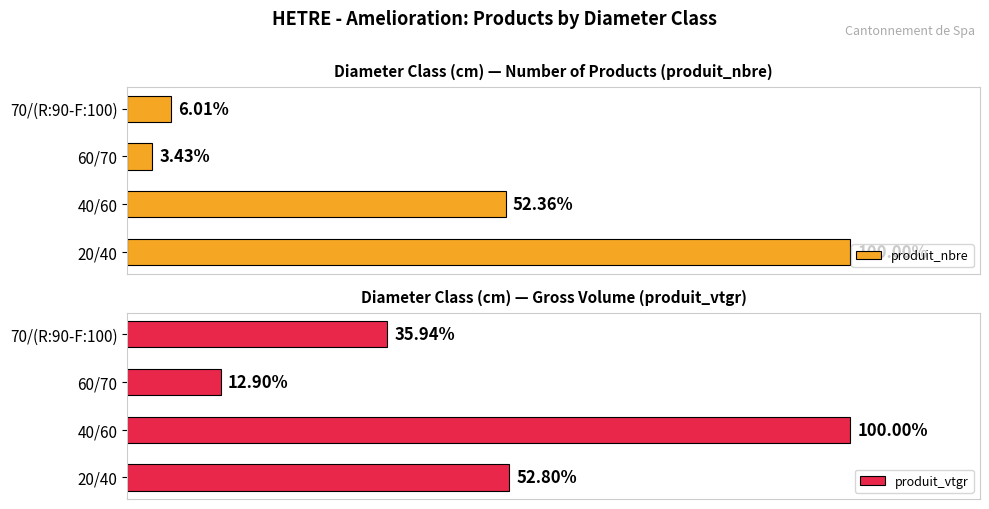

Does the chart contain stacked bars?

No